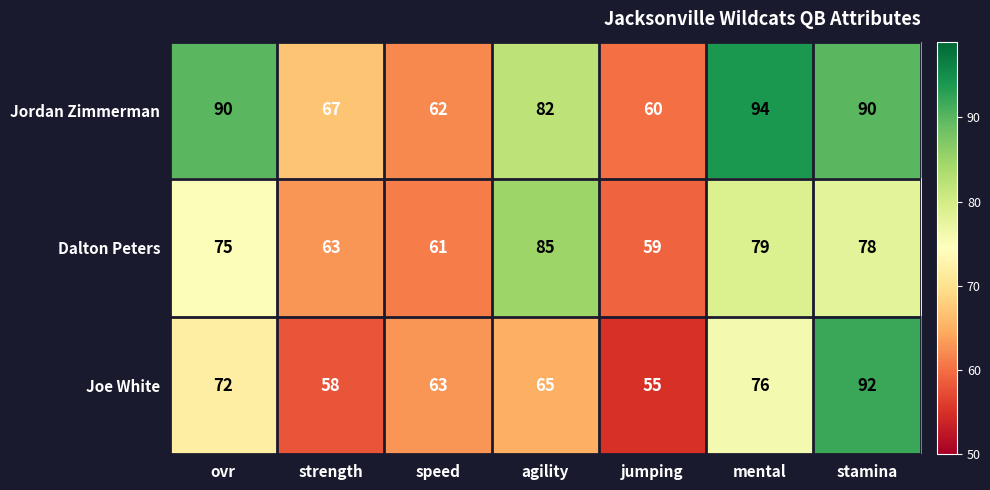

How many distinct data groups are displayed?

3